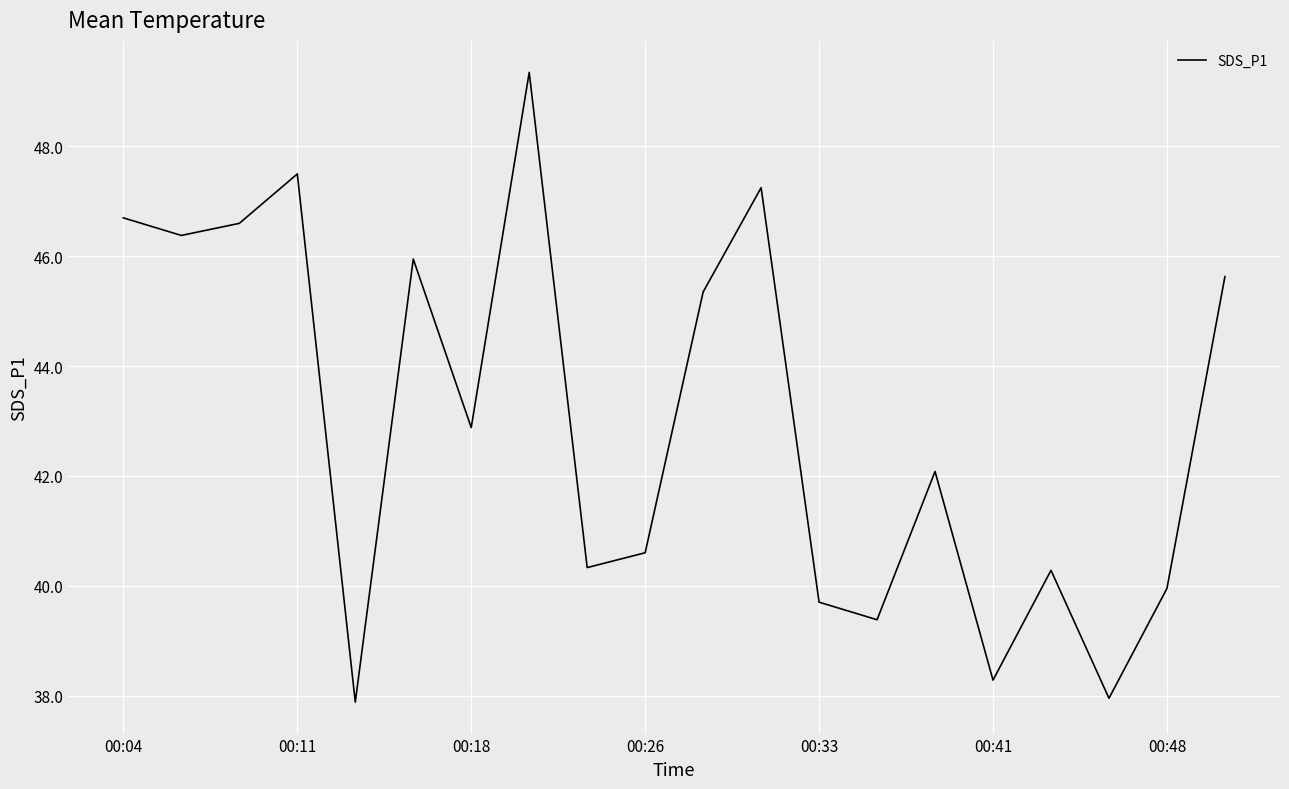

What is the minimum value shown in the chart?

37.9